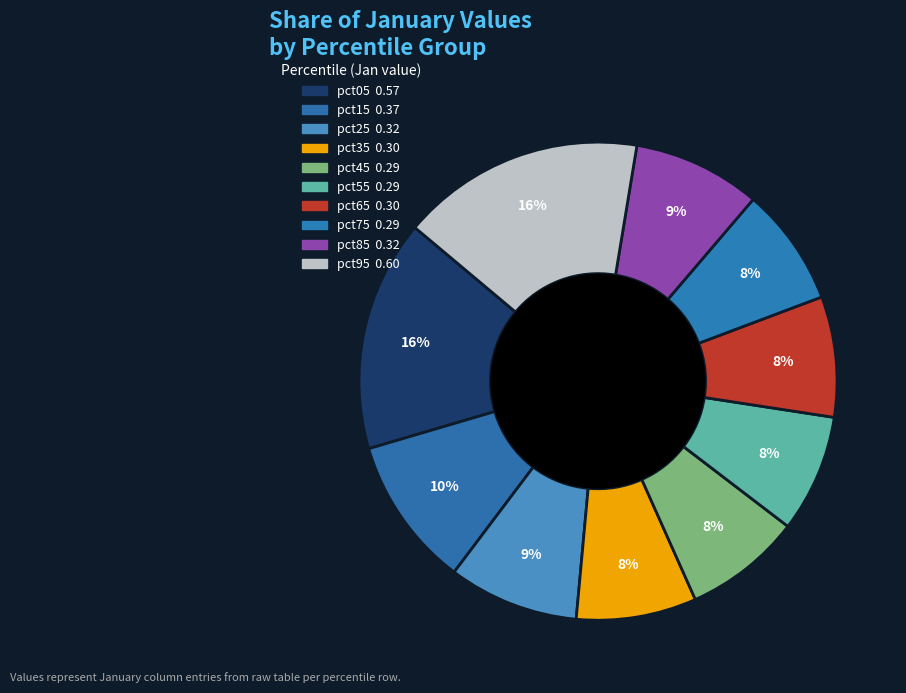

Is it true that pct95 is 16% of the pie?

True